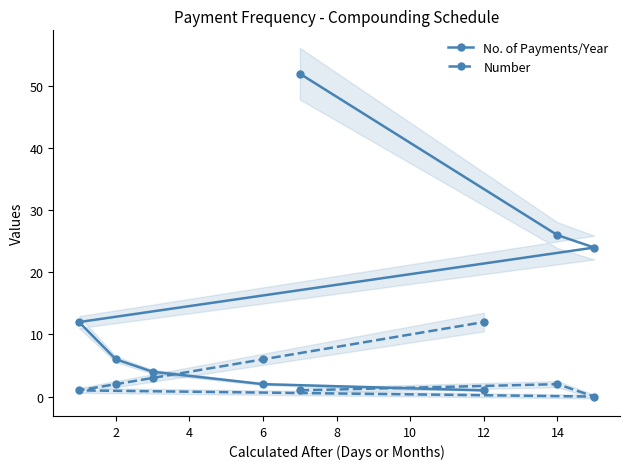

How many values in Number are above zero?

7